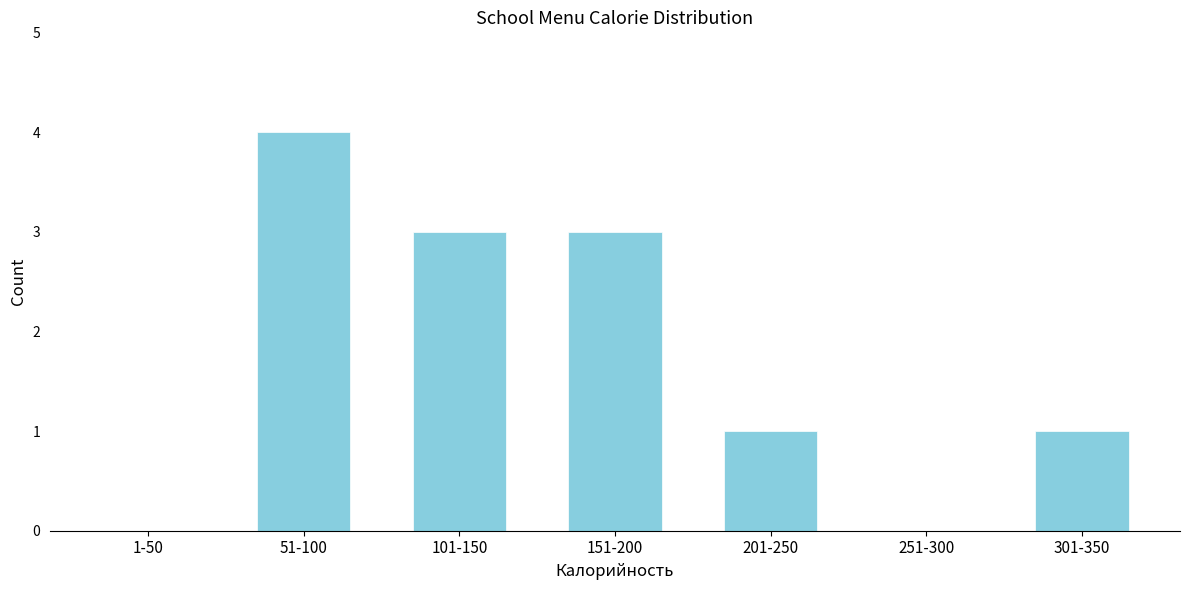

Reading right to left, what are all the values shown in this chart?

301-350=1	251-300=0	201-250=1	151-200=3	101-150=3	51-100=4	1-50=0